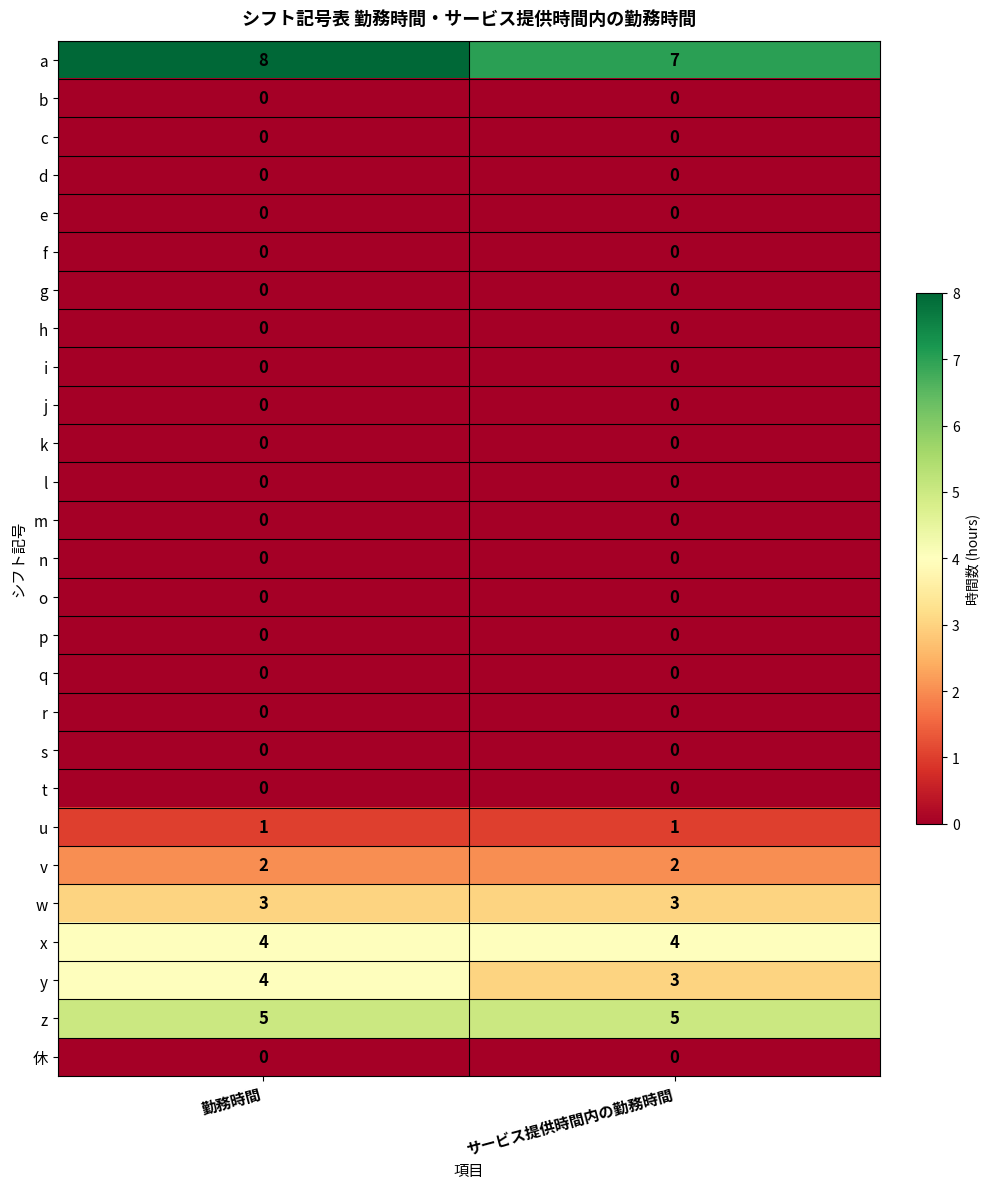

What is the maximum value shown in the chart?

8